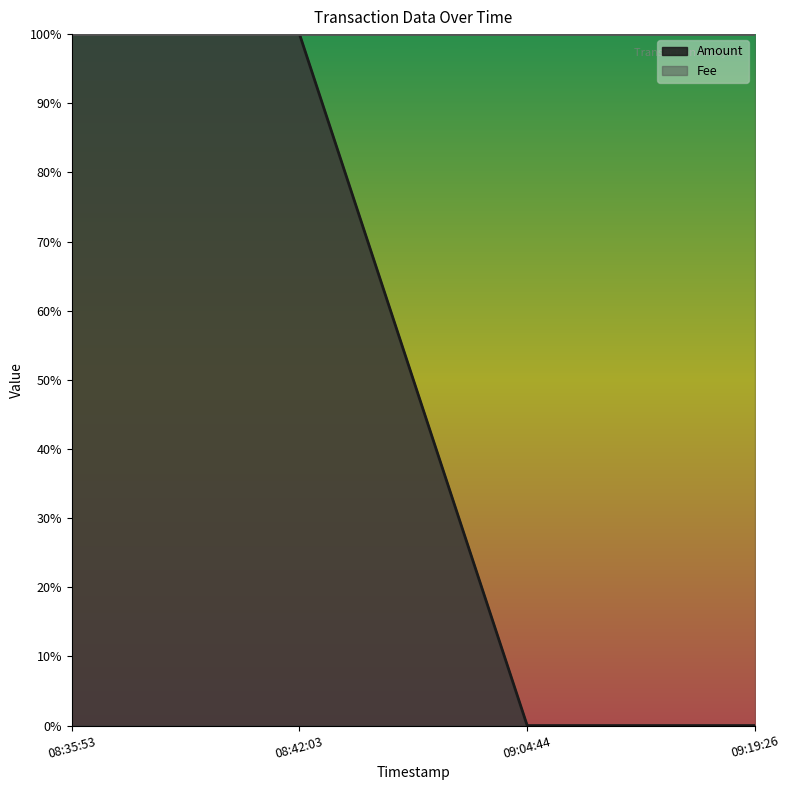

Does the chart display data point markers on the line(s)?

No